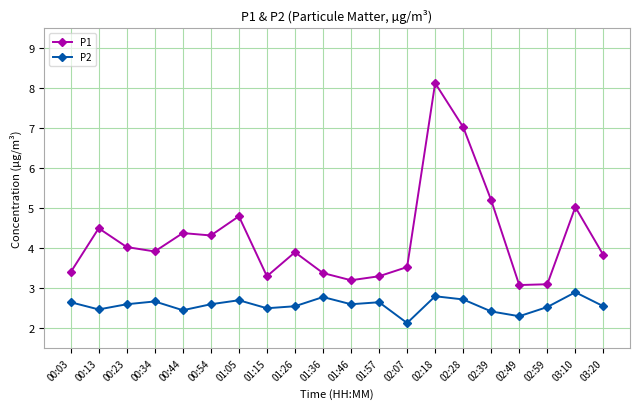

Is it true that P1 equals 2.2 at 01:26?

False